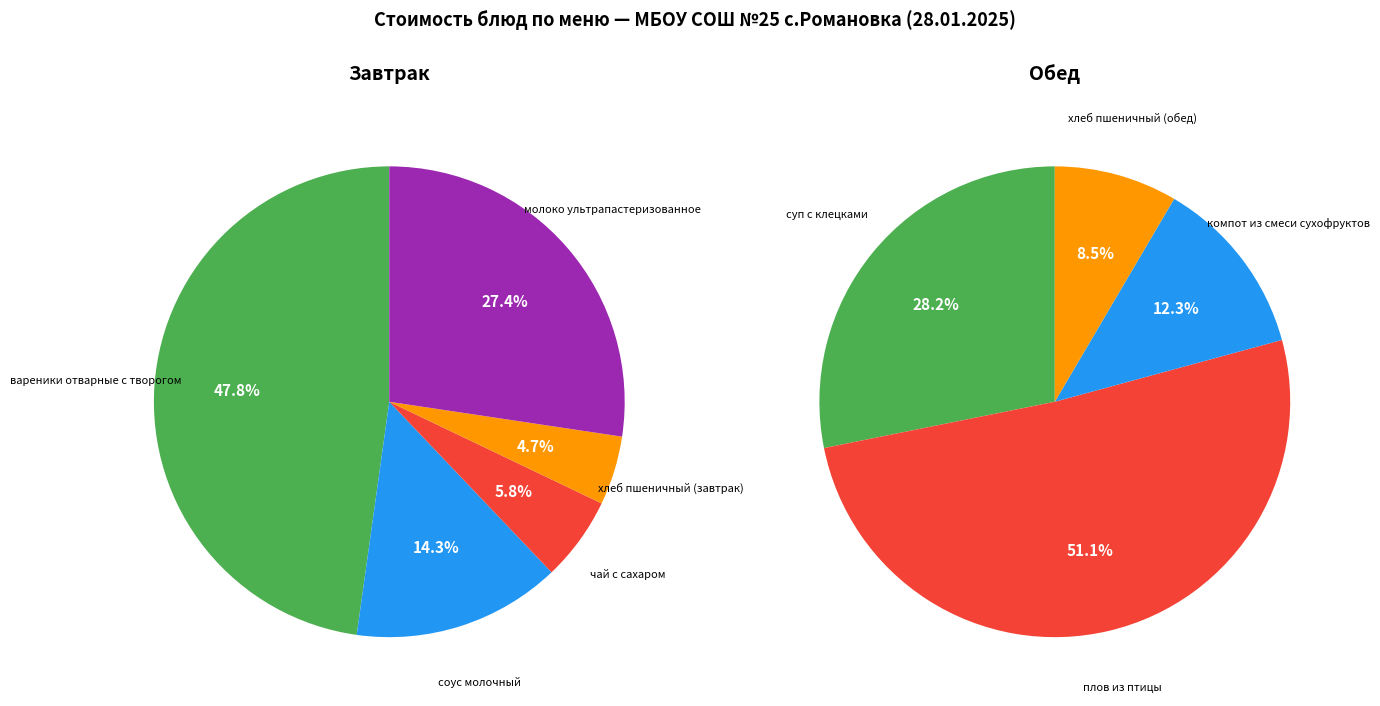

Which slice is the largest?

вареники отварные с творогом